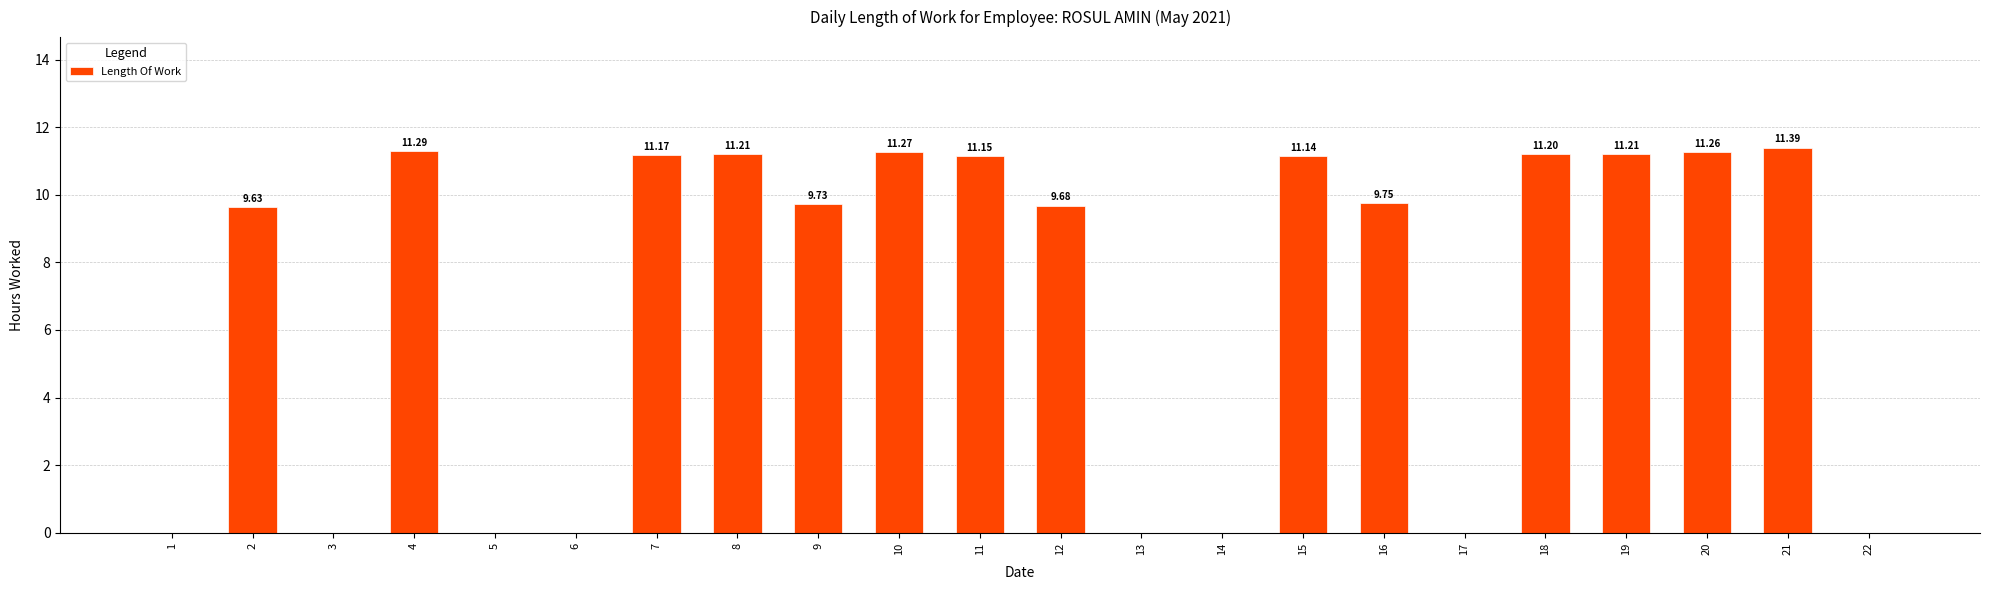

The value at 8 is 11.2. True or false?

True